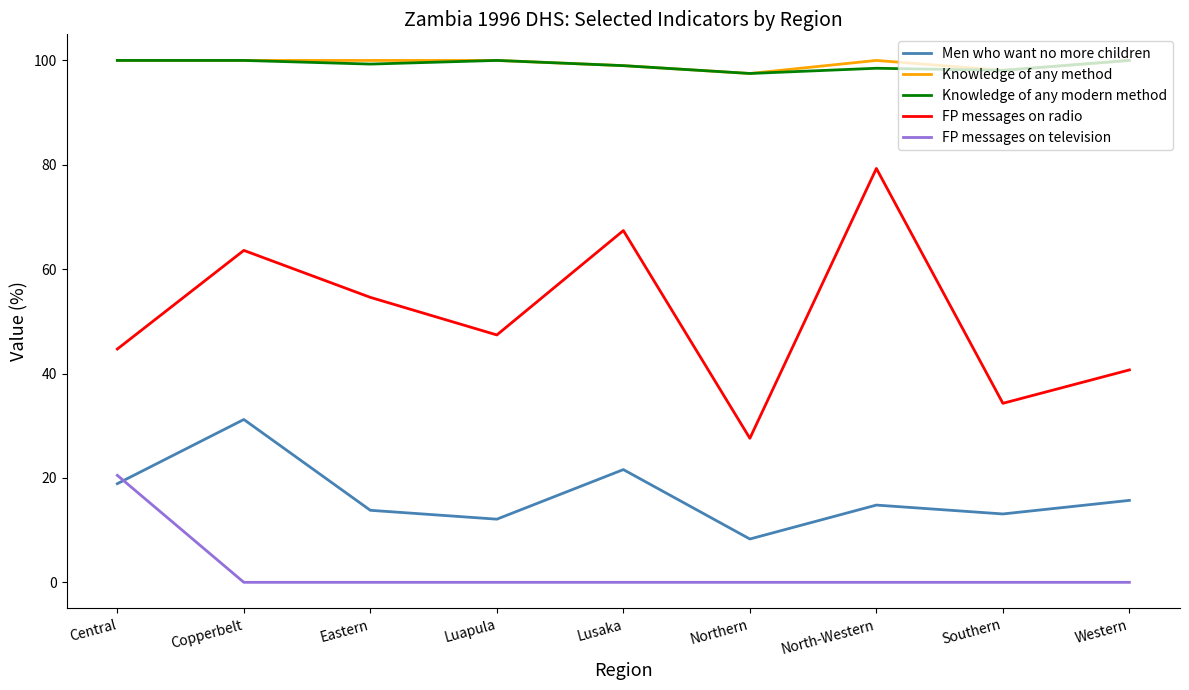

Is the value of FP messages on radio at Eastern greater than the value of Knowledge of any method at North-Western?

No